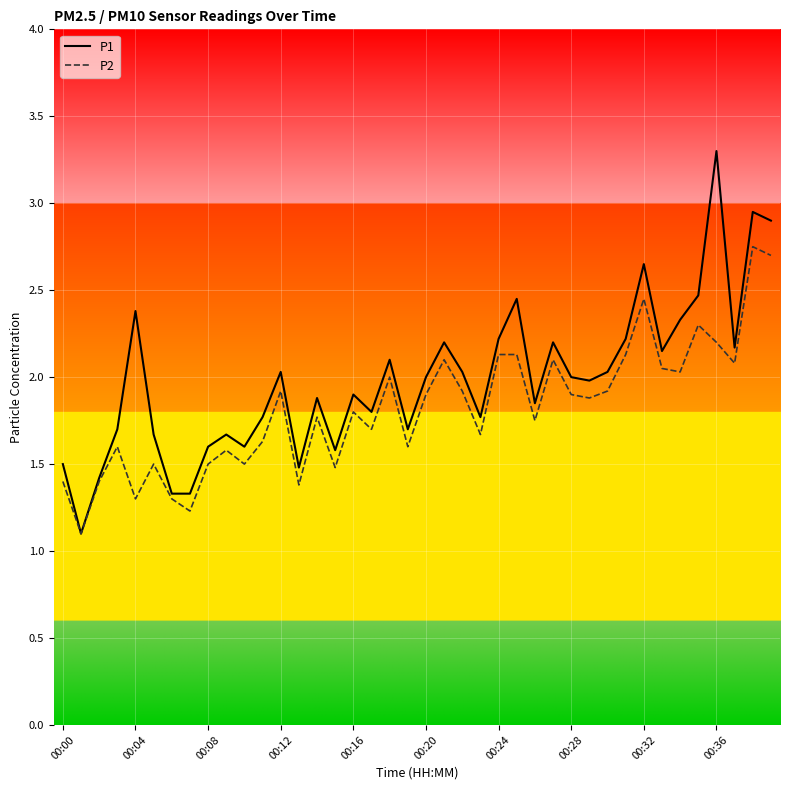

What is the maximum value shown in the chart?

3.3